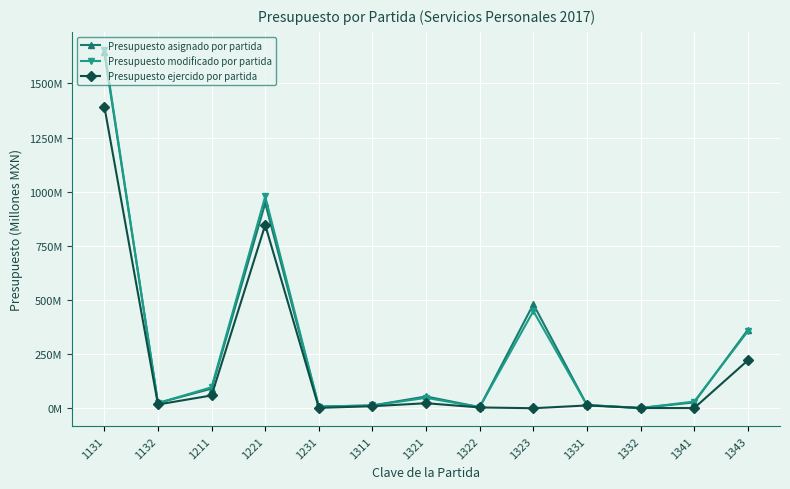

What are all the series names shown in the legend?

Presupuesto asignado por partida, Presupuesto modificado por partida, Presupuesto ejercido por partida